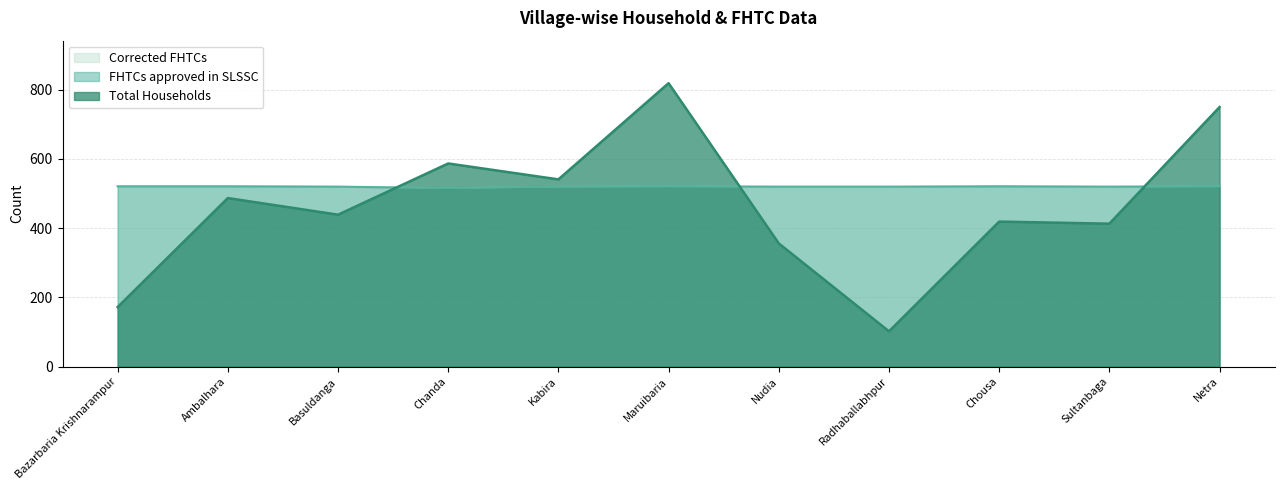

At which category does Corrected FHTCs reach its first local peak?

Maruibaria